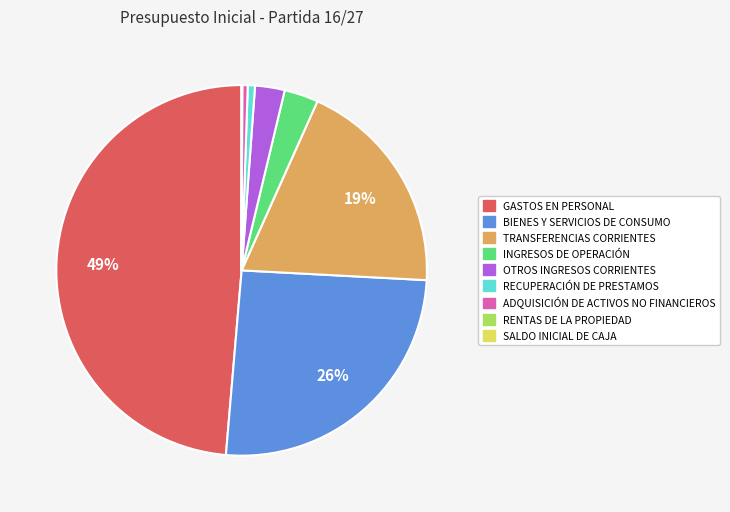

What is the largest slice in the pie chart?

GASTOS EN PERSONAL